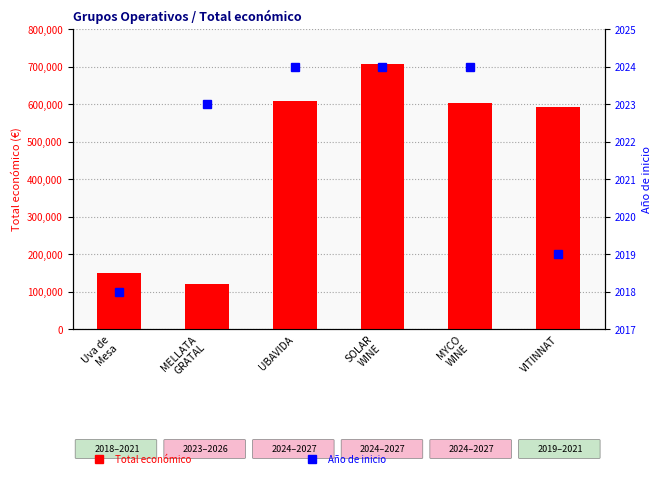

Reading left to right, list all the values displayed in this chart.

Total económico: Uva de
Mesa=149419.0	MELLATA
GRATAL=120000.0	UBAVIDA=607342.0	SOLAR
WINE=706697.0	MYCO
WINE=602295.4	VITINNAT=591878.0
Año de inicio: Uva de
Mesa=2018.0	MELLATA
GRATAL=2023.0	UBAVIDA=2024.0	SOLAR
WINE=2024.0	MYCO
WINE=2024.0	VITINNAT=2019.0